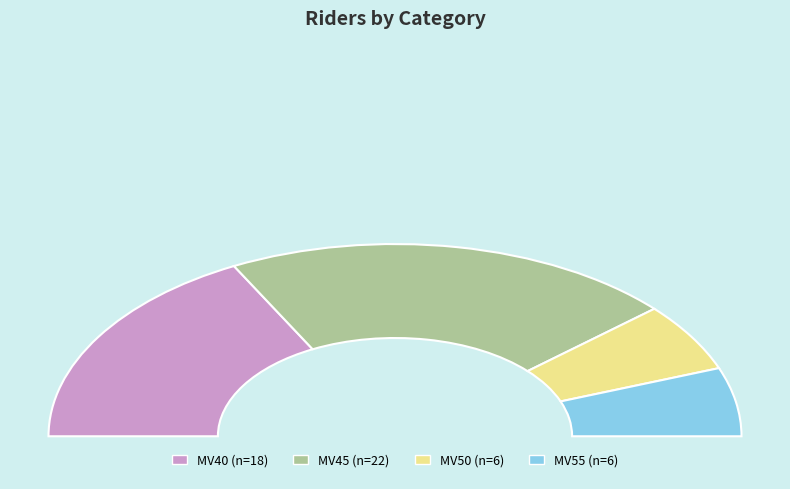

What is the total percentage of MV45 and MV40?

76.9%